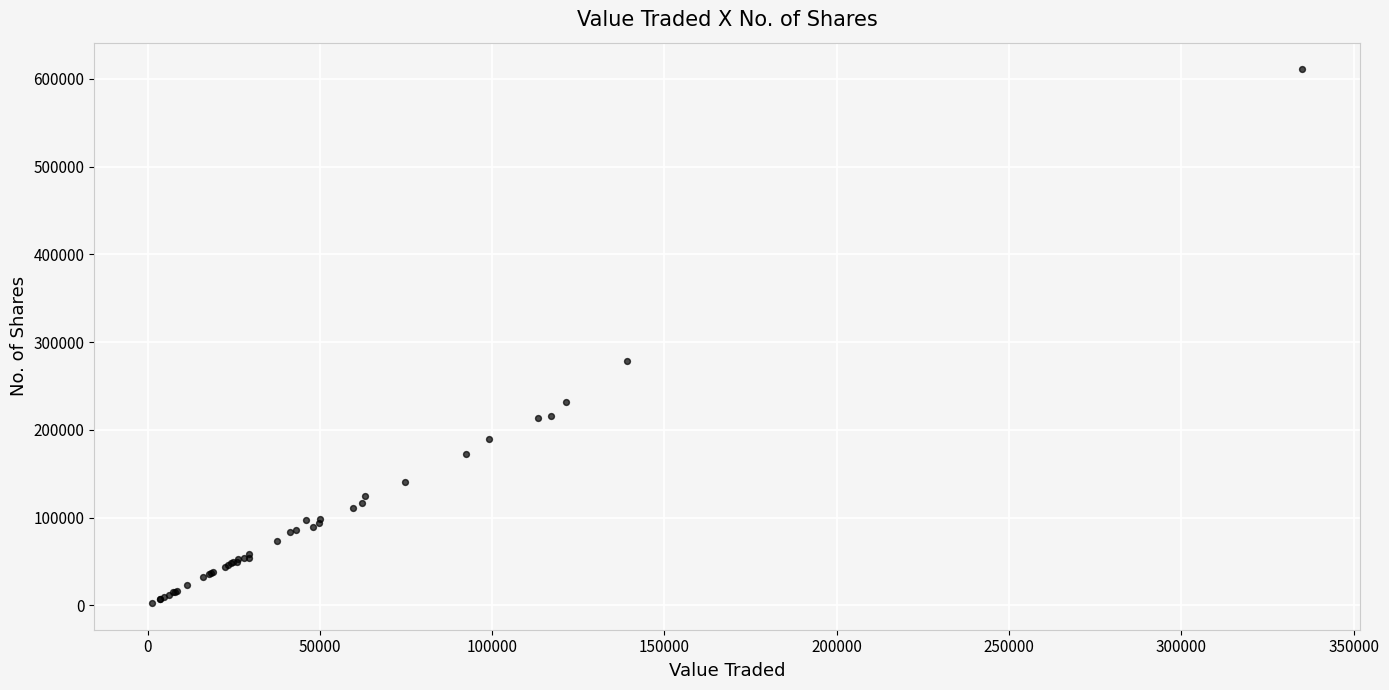

What Y value in the scatter plot is closest to 306711?

278620